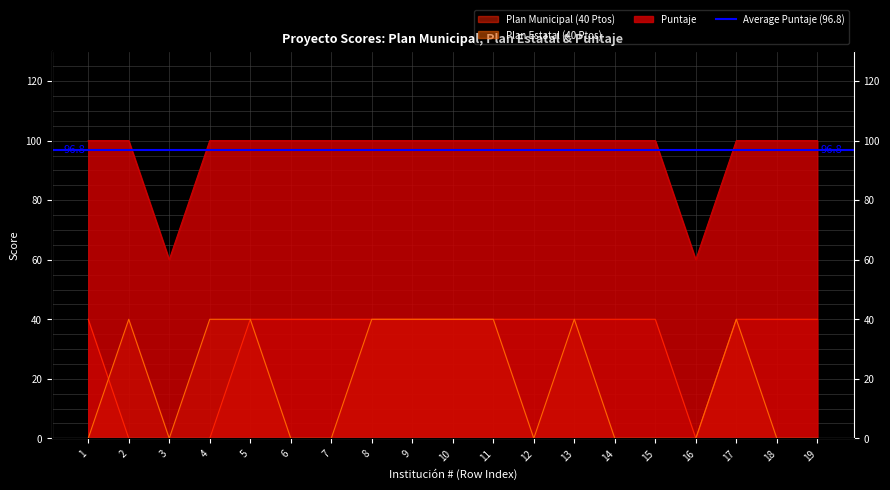

Does the chart have visible grid lines?

Yes